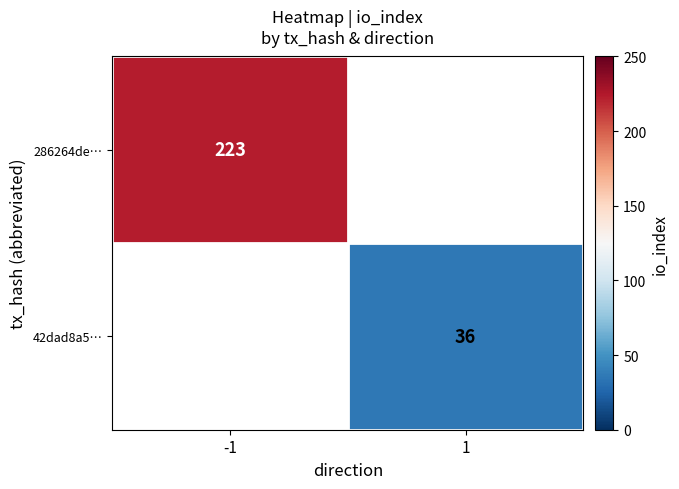

The value of 286264de… at -1 is 223. True or false?

True